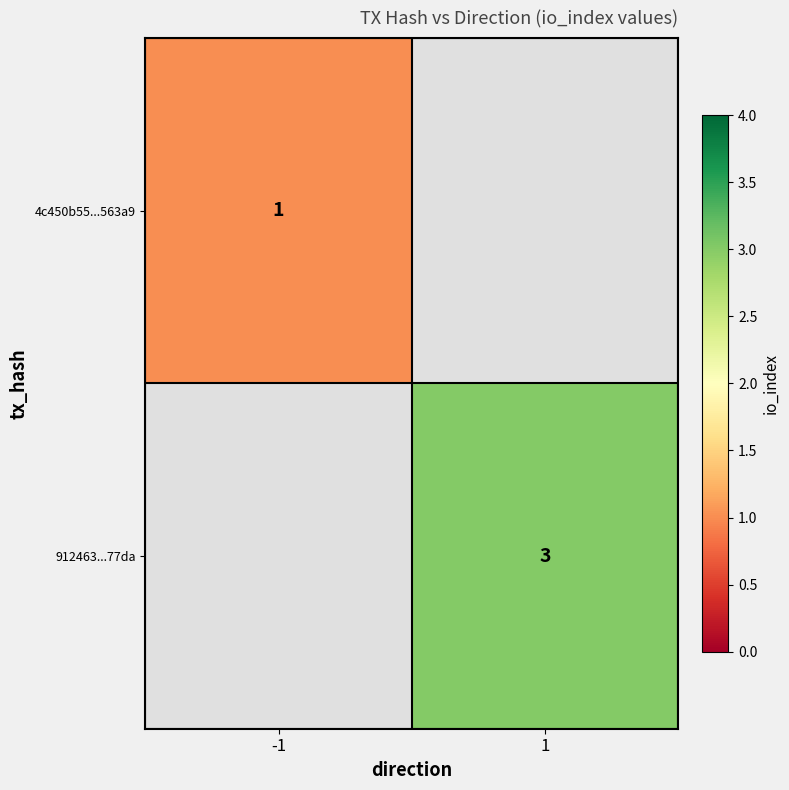

The value of 4c450b55...563a9 at -1 is 2. True or false?

False